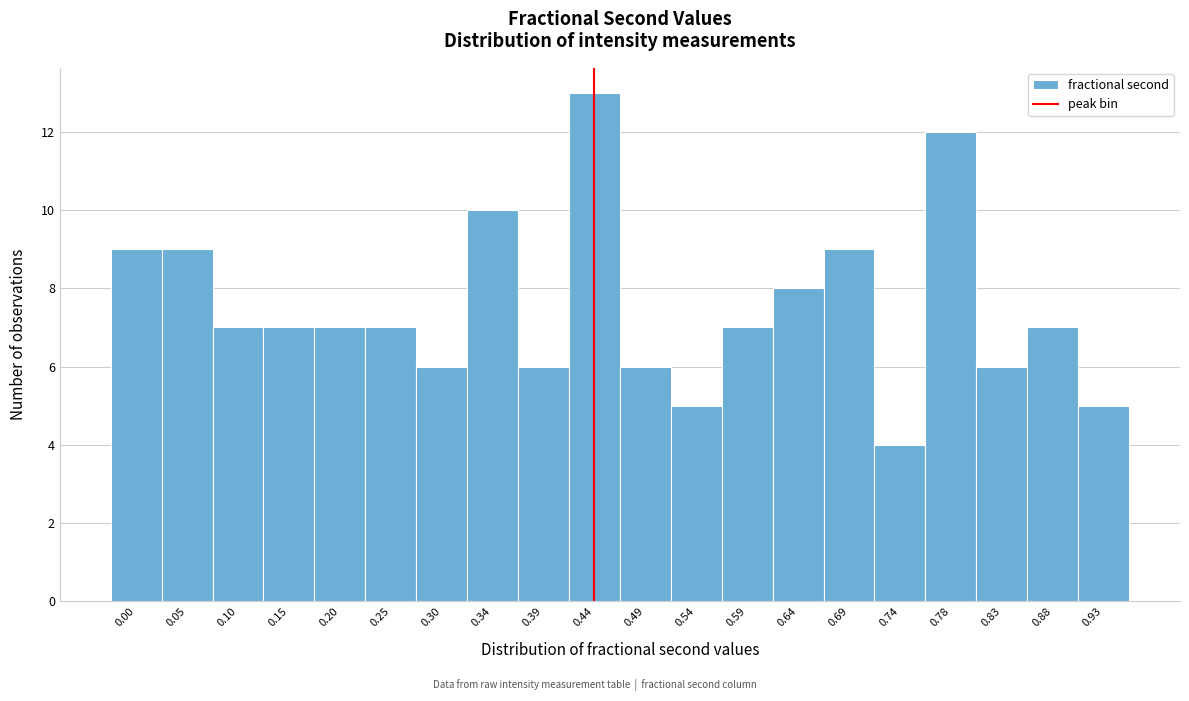

Reading left to right, list all the values displayed in this chart.

0.00=9	0.05=9	0.10=7	0.15=7	0.20=7	0.25=7	0.30=6	0.34=10	0.39=6	0.44=13	0.49=6	0.54=5	0.59=7	0.64=8	0.69=9	0.74=4	0.78=12	0.83=6	0.88=7	0.93=5